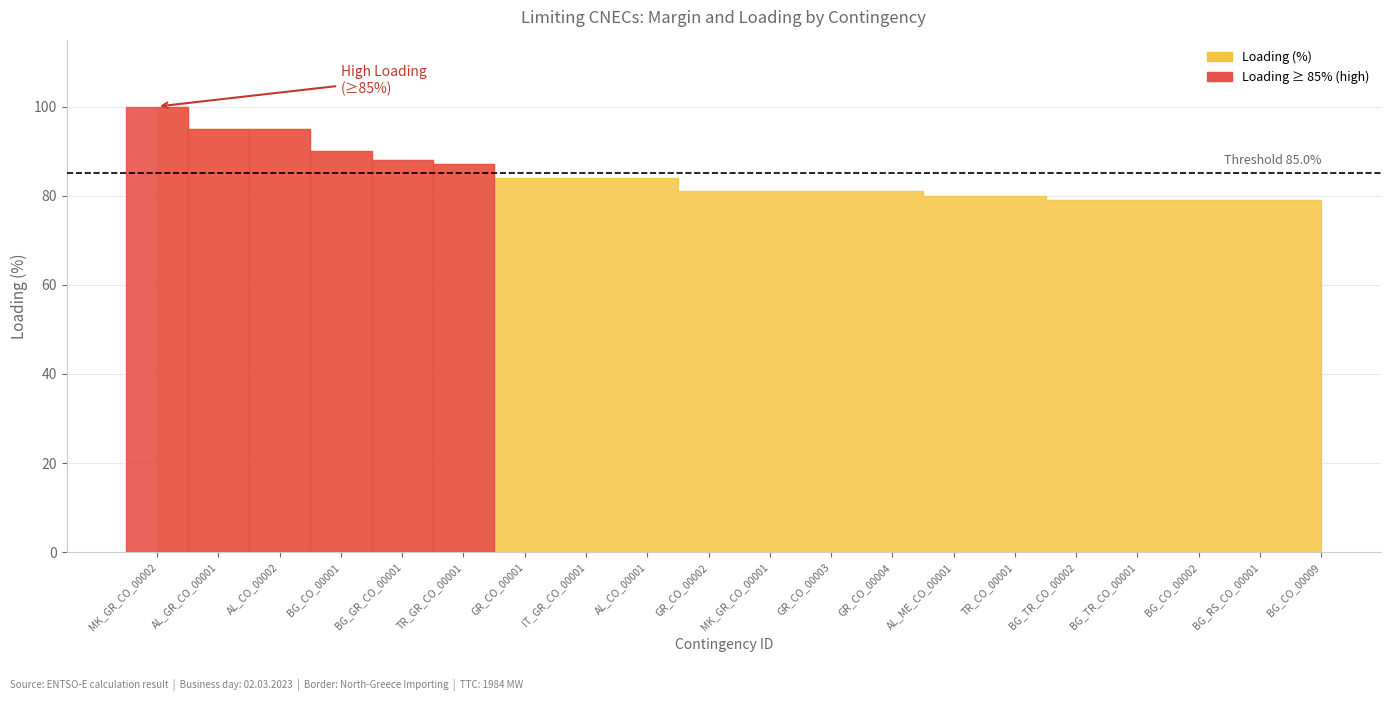

Reading left to right, transcribe all the data shown in this chart.

Margin (A): MK_GR_CO_00002=-4	AL_GR_CO_00001=-61	AL_CO_00002=-66	BG_CO_00001=-125	BG_GR_CO_00001=-153	TR_GR_CO_00001=-158	GR_CO_00001=-197	IT_GR_CO_00001=-198	AL_CO_00001=-200	GR_CO_00002=-237	MK_GR_CO_00001=-237	GR_CO_00003=-239	GR_CO_00004=-240	AL_ME_CO_00001=-242	TR_CO_00001=-246	BG_TR_CO_00002=-255	BG_TR_CO_00001=-258	BG_CO_00002=-258	BG_RS_CO_00001=-259	BG_CO_00009=-260
Loading (%): MK_GR_CO_00002=100	AL_GR_CO_00001=95	AL_CO_00002=95	BG_CO_00001=90	BG_GR_CO_00001=88	TR_GR_CO_00001=87	GR_CO_00001=84	IT_GR_CO_00001=84	AL_CO_00001=84	GR_CO_00002=81	MK_GR_CO_00001=81	GR_CO_00003=81	GR_CO_00004=81	AL_ME_CO_00001=80	TR_CO_00001=80	BG_TR_CO_00002=79	BG_TR_CO_00001=79	BG_CO_00002=79	BG_RS_CO_00001=79	BG_CO_00009=79